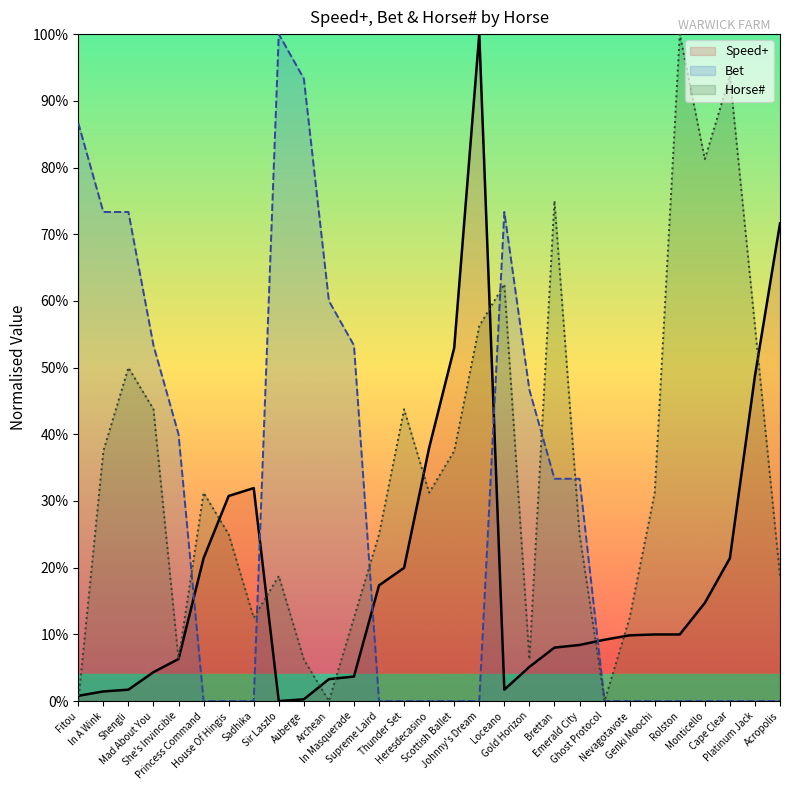

How many interior local valleys does the Horse# series have?

7